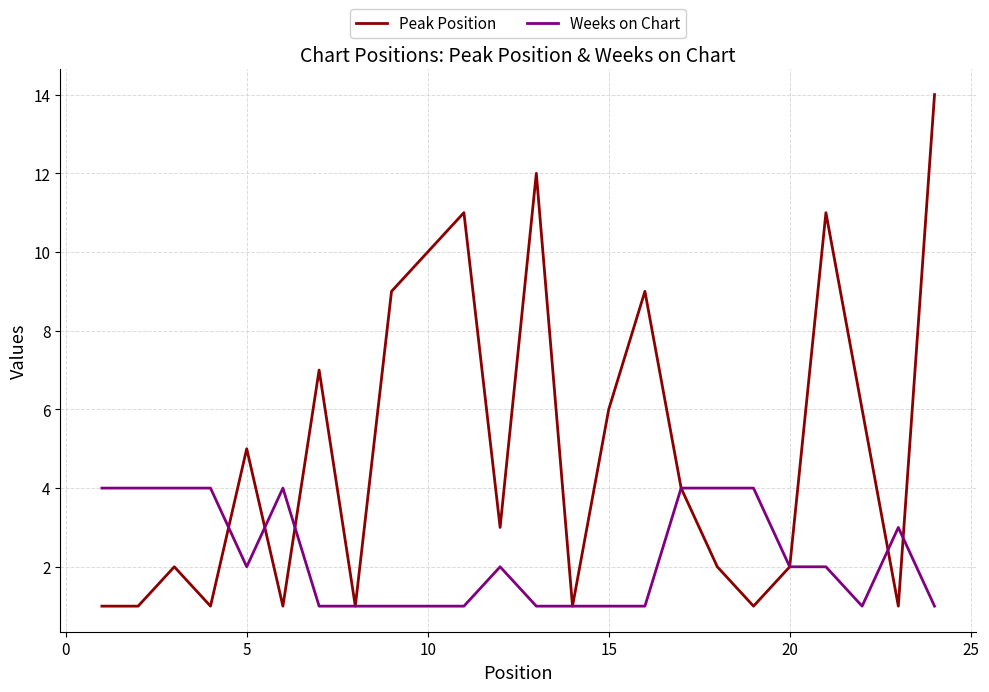

Which series has the largest range (max minus min)?

Peak Position